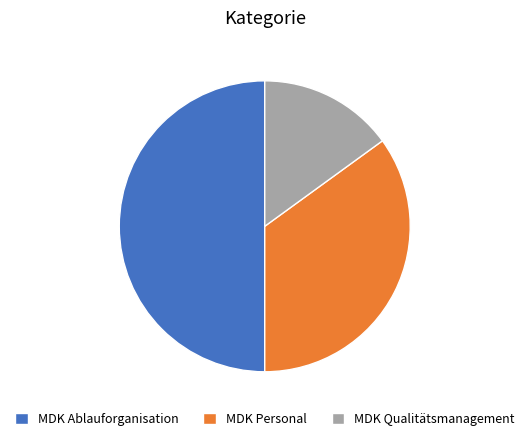

Combined, do MDK Ablauforganisation and MDK Personal account for over 50%?

Yes